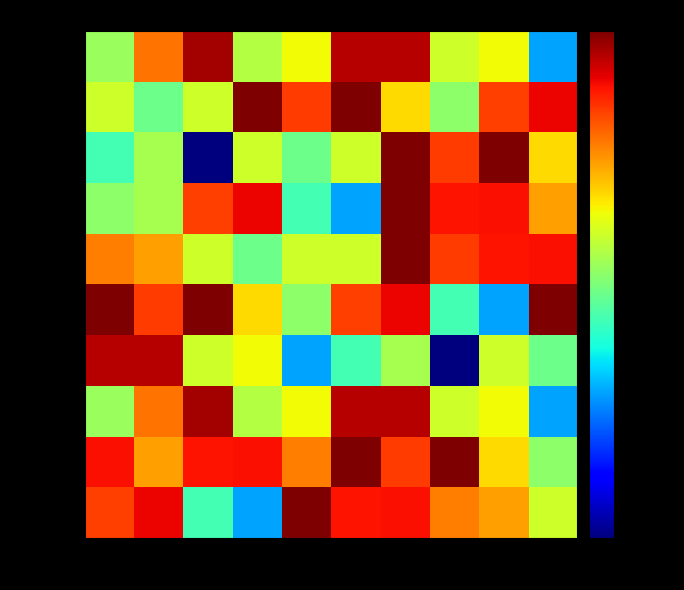

Reading left to right, extract all data points from this chart.

item_1: col_A=1000.0	col_B=5000.0	col_C=16000.0	col_D=1235.0	col_E=2000.0	col_F=14565.0	col_G=14435.0	col_H=1500.0	col_I=2000.0	col_J=200.0
item_2: col_A=1500.0	col_B=700.0	col_C=1500.0	col_D=20000.0	col_E=7440.0	col_F=20000.0	col_G=2500.0	col_H=898.0	col_I=7123.0	col_J=10800.0
item_3: col_A=500.0	col_B=1100.0	col_C=30.8	col_D=1500.0	col_E=700.0	col_F=1500.0	col_G=20000.0	col_H=7440.0	col_I=20000.0	col_J=2500.0
item_4: col_A=898.0	col_B=1100.0	col_C=7123.0	col_D=10800.0	col_E=500.0	col_F=200.0	col_G=20000.0	col_H=9680.0	col_I=10000.0	col_J=3748.7
item_5: col_A=4700.0	col_B=3748.7	col_C=1500.0	col_D=700.0	col_E=1500.0	col_F=1500.0	col_G=20000.0	col_H=7440.0	col_I=9680.0	col_J=10000.0
item_6: col_A=20000.0	col_B=7440.0	col_C=20000.0	col_D=2500.0	col_E=898.0	col_F=7123.0	col_G=10800.0	col_H=500.0	col_I=200.0	col_J=20000.0
item_7: col_A=14565.0	col_B=14435.0	col_C=1500.0	col_D=2000.0	col_E=200.0	col_F=500.0	col_G=1100.0	col_H=30.8	col_I=1500.0	col_J=700.0
item_8: col_A=1000.0	col_B=5000.0	col_C=16000.0	col_D=1235.0	col_E=2000.0	col_F=14565.0	col_G=14435.0	col_H=1500.0	col_I=2000.0	col_J=200.0
item_9: col_A=10000.0	col_B=3748.7	col_C=9680.0	col_D=10000.0	col_E=4700.0	col_F=20000.0	col_G=7440.0	col_H=20000.0	col_I=2500.0	col_J=898.0
item_10: col_A=7123.0	col_B=10800.0	col_C=500.0	col_D=200.0	col_E=20000.0	col_F=9680.0	col_G=10000.0	col_H=4700.0	col_I=3748.7	col_J=1500.0